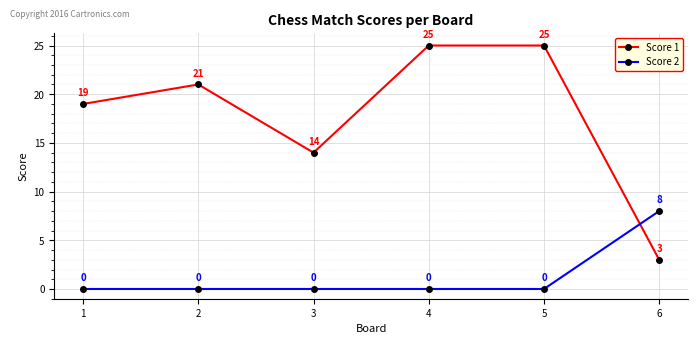

How many values in the Score 2 series exceed 0?

1